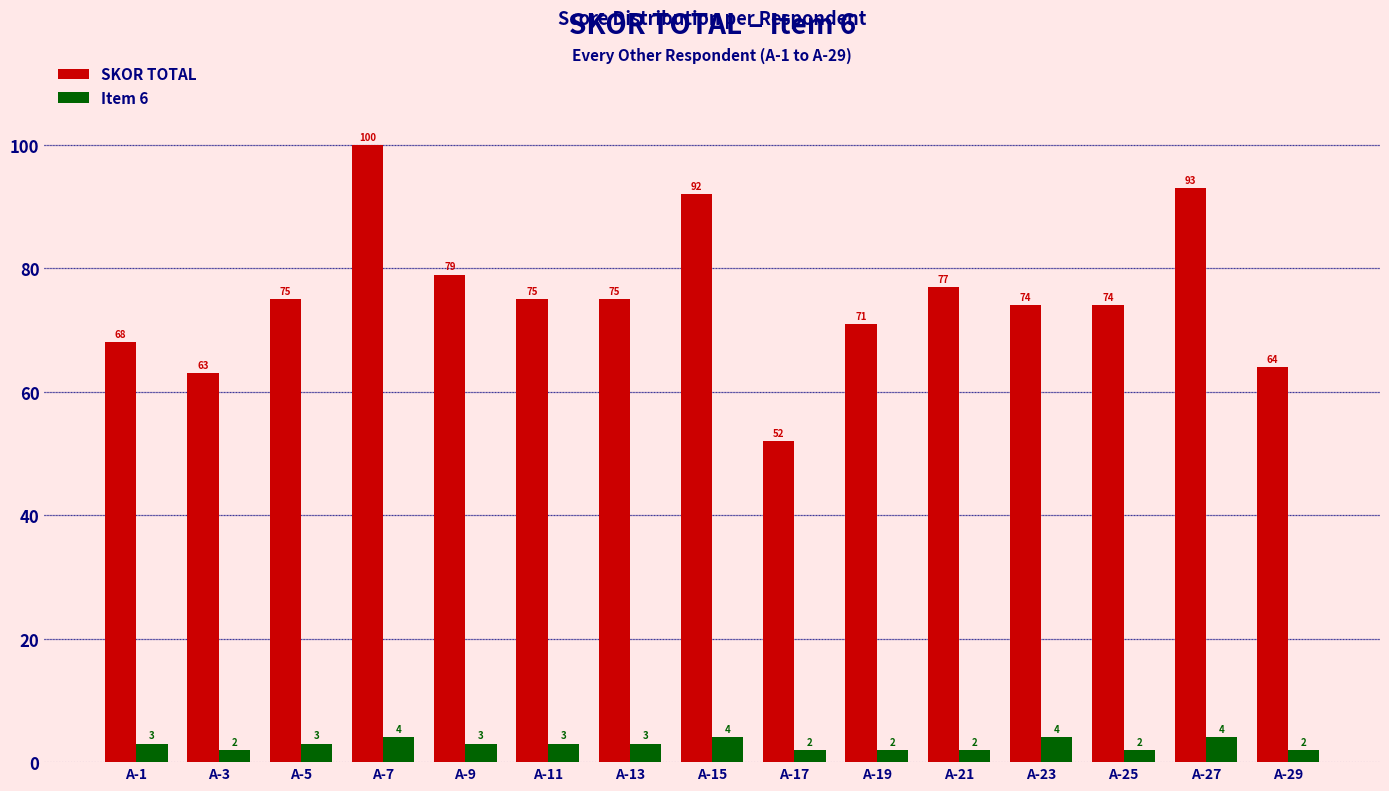

Read the SKOR TOTAL value at A-3.

63